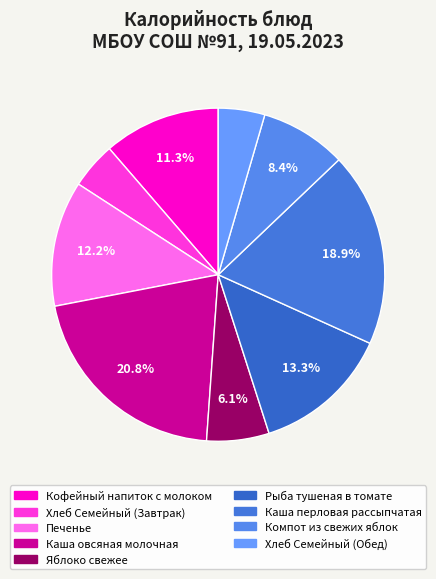

Combined, what portion of the pie is Каша перловая рассыпчатая and Компот из свежих яблок?

27.2%